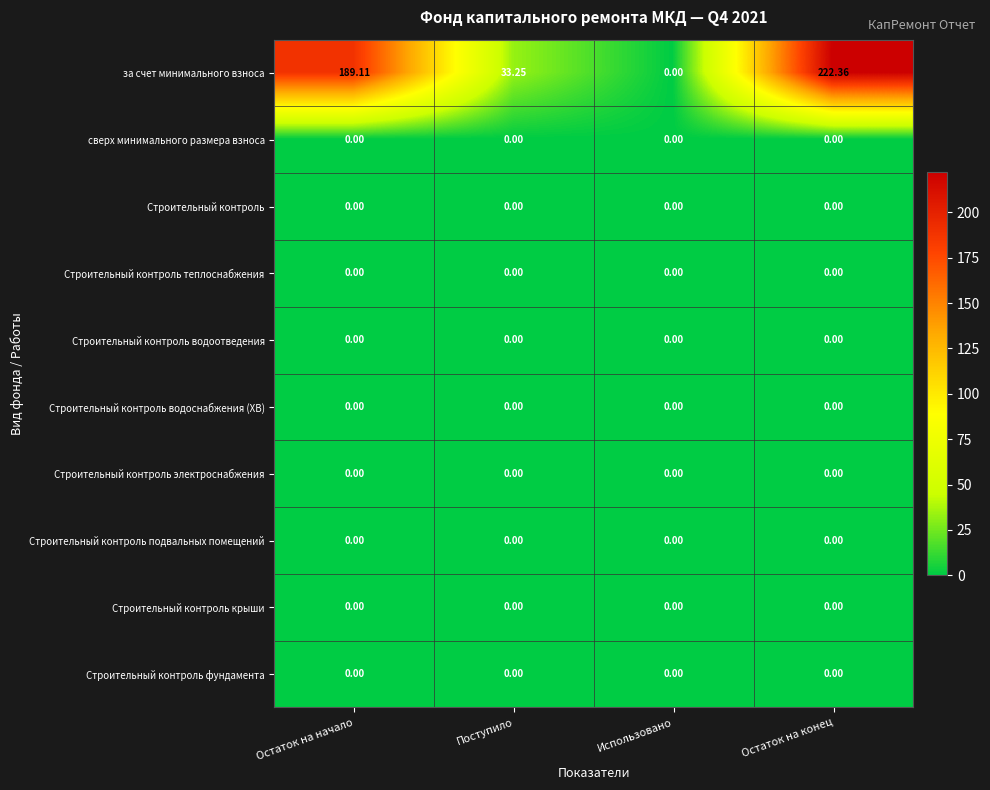

Which series has the largest total across all categories?

за счет минимального взноса